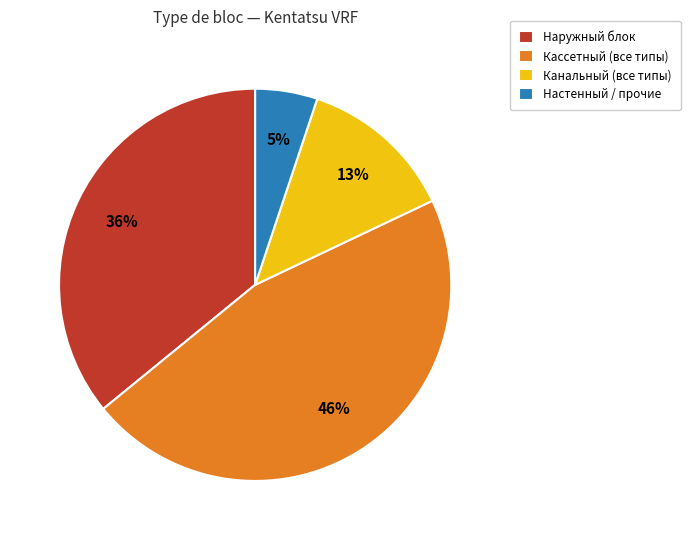

How many segments does this pie chart have?

4